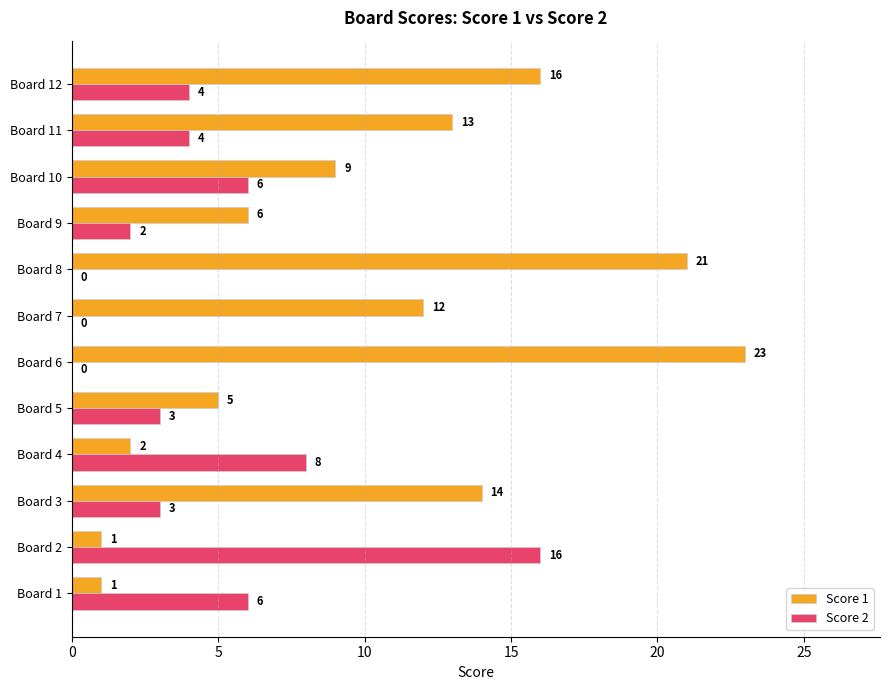

Which series changed the most between Board 4 and Board 9?

Score 2